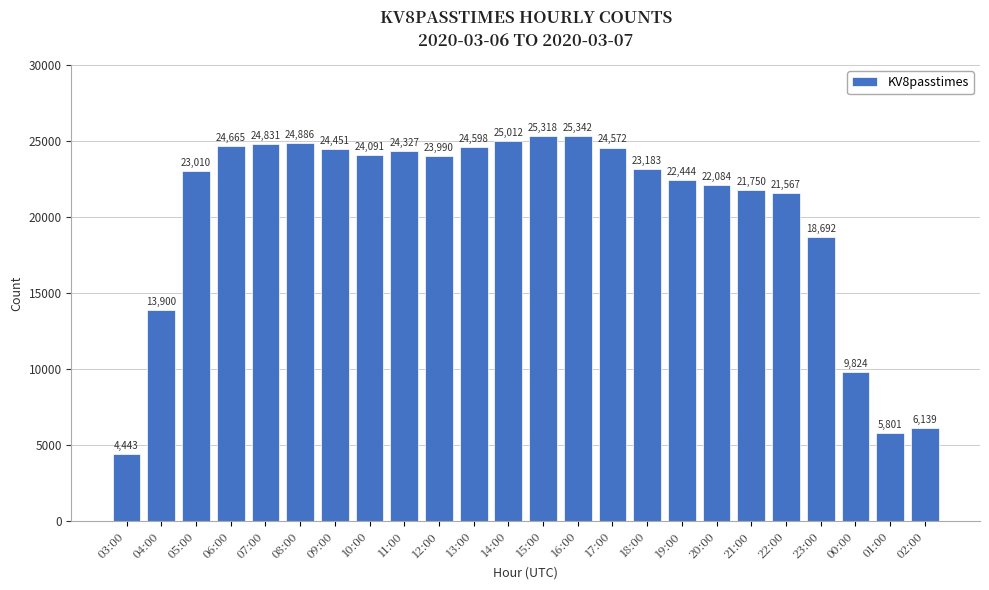

What is the smallest value displayed?

4443